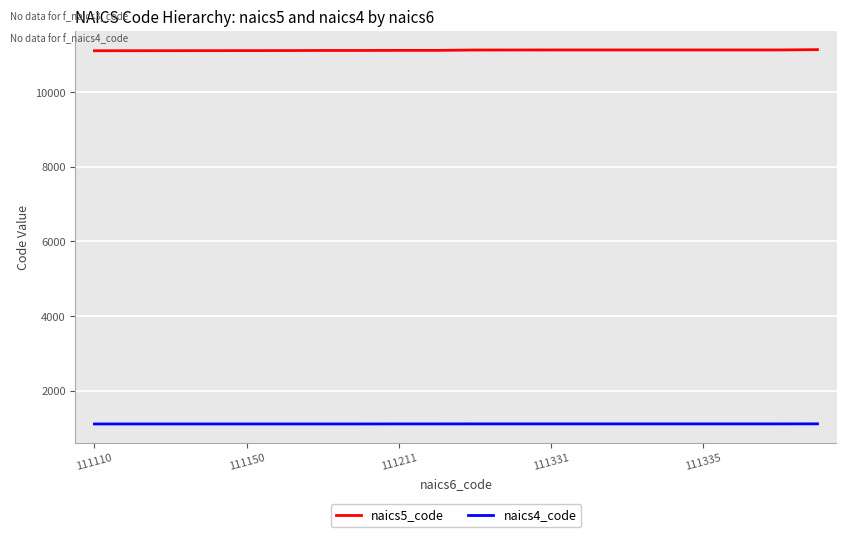

What is the difference between the maximum and second lowest values in the naics5_code series?

29